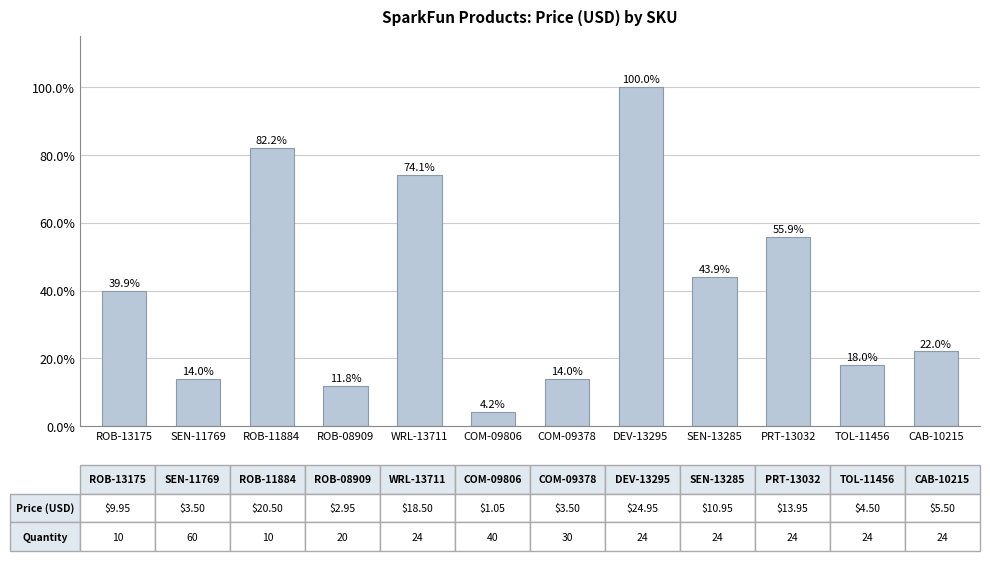

Which has a higher value, WRL-13711 or ROB-13175?

WRL-13711